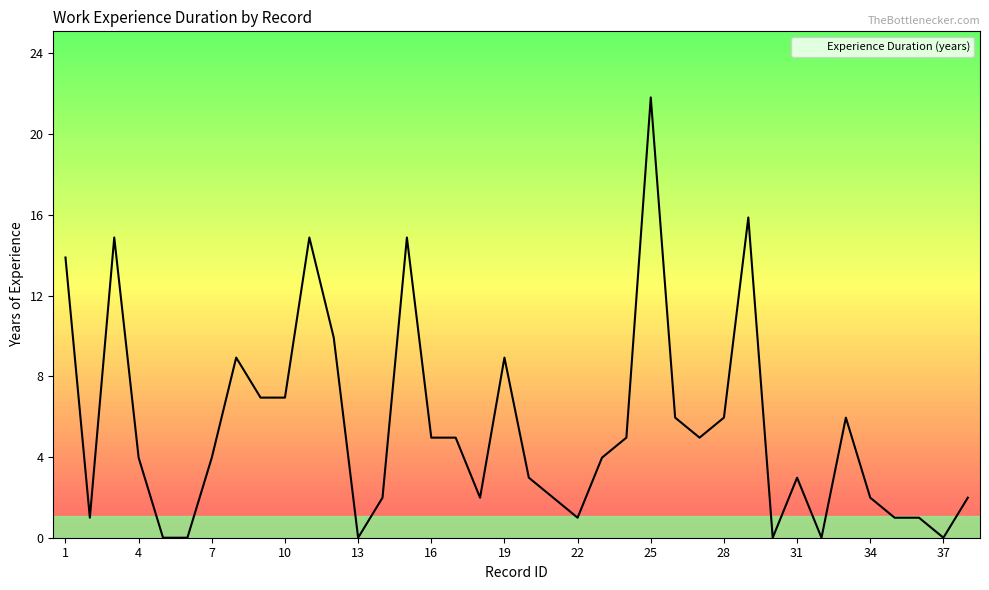

What is the maximum value shown in the chart?

22